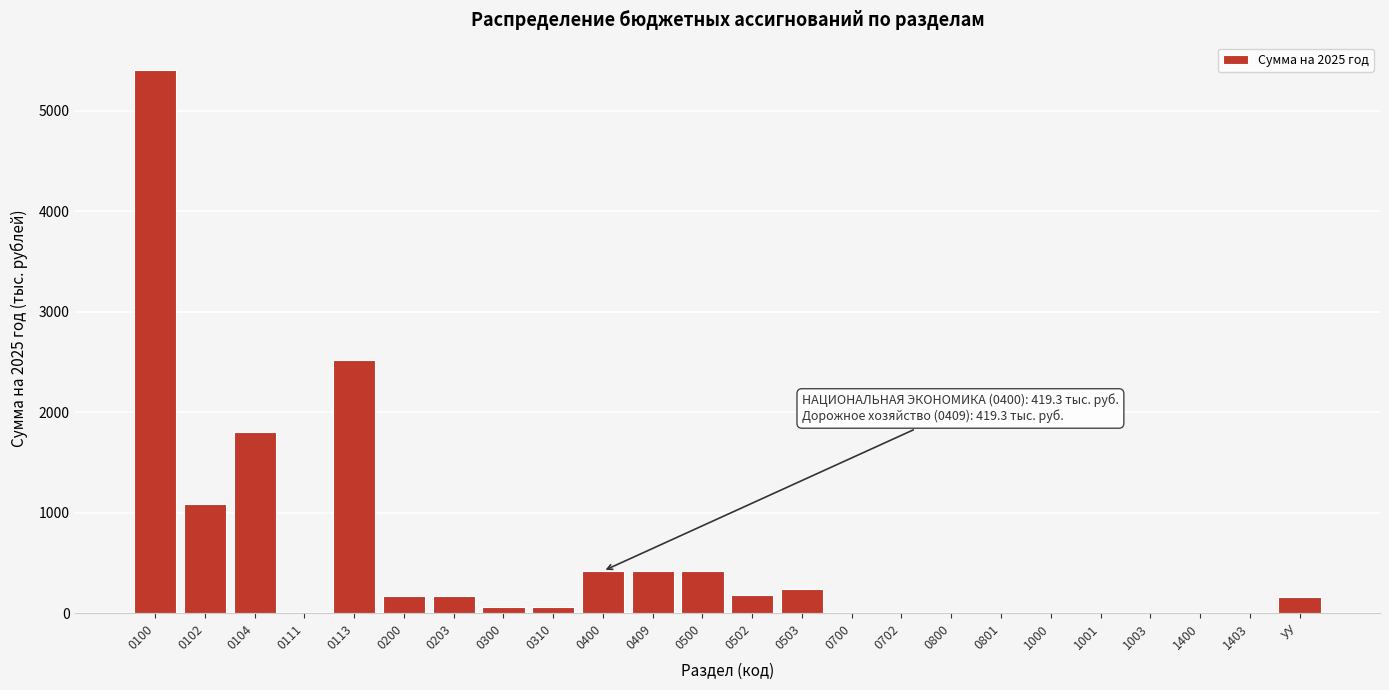

What is the sum of the values at 0203 and 0503?

410.4